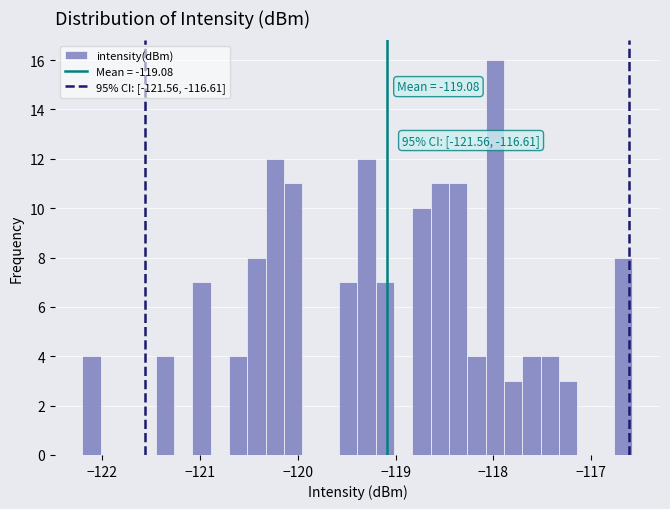

Around what value on the x-axis is the tallest bar? Give the approximate position of its centre, as read against the axis.

-118.0